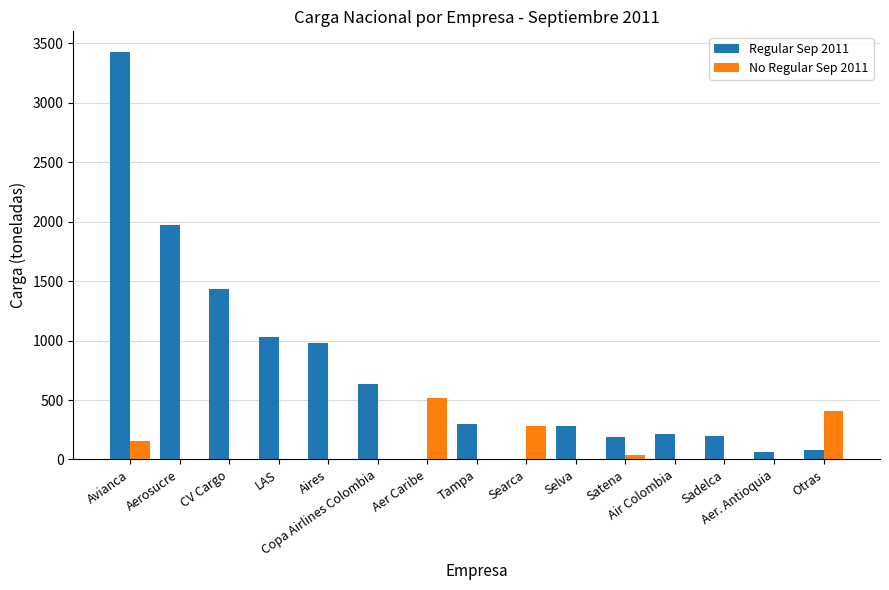

What is the sum of all Regular Sep 2011 values?

10803.5